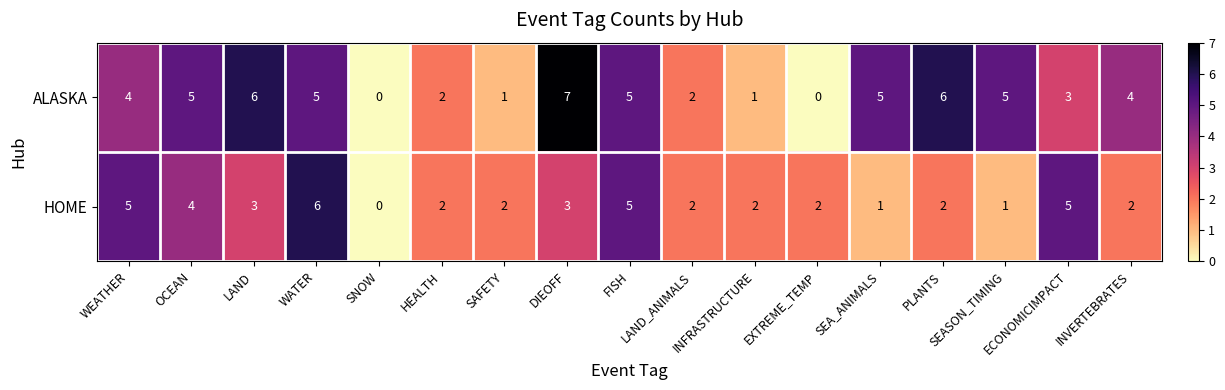

List the series in order of their peak value, highest first.

ALASKA, HOME